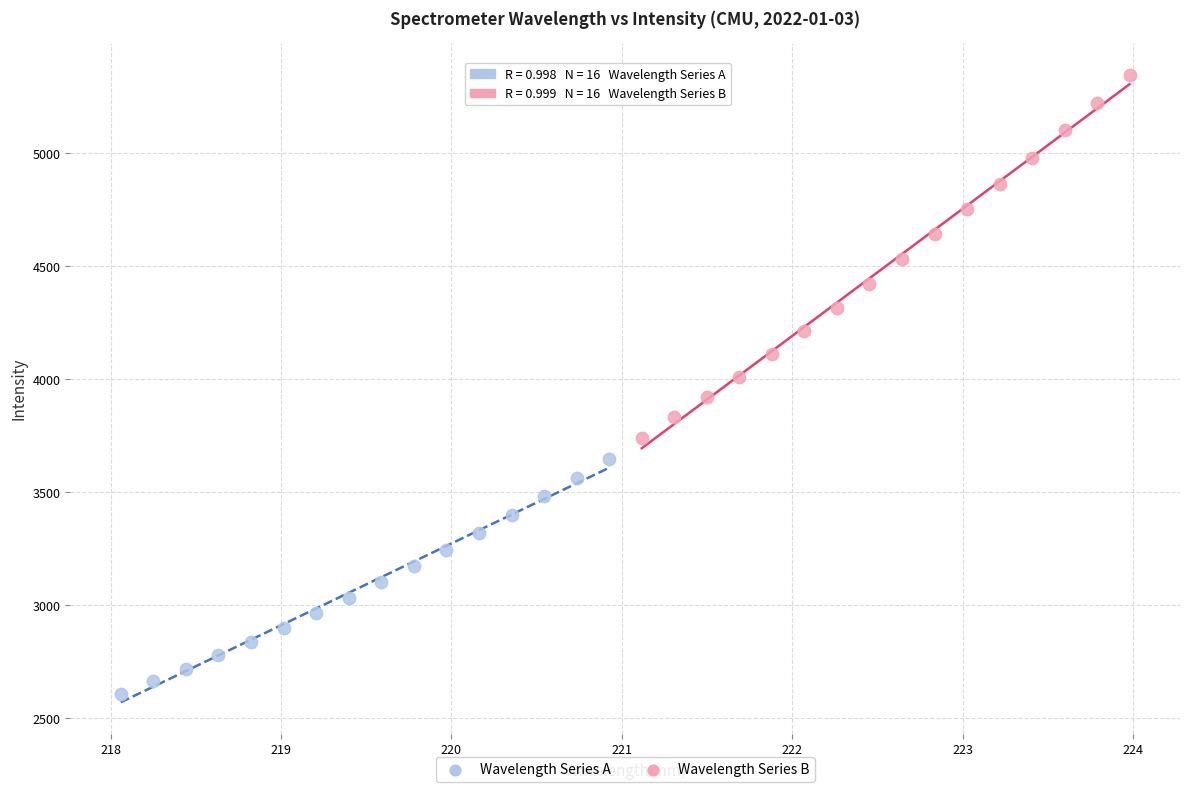

What are all the series names shown in the legend?

Wavelength Series A, Wavelength Series B